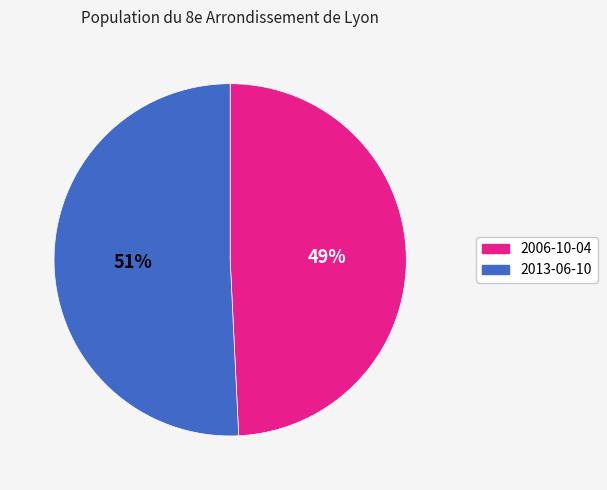

Which category accounts for the majority?

2013-06-10